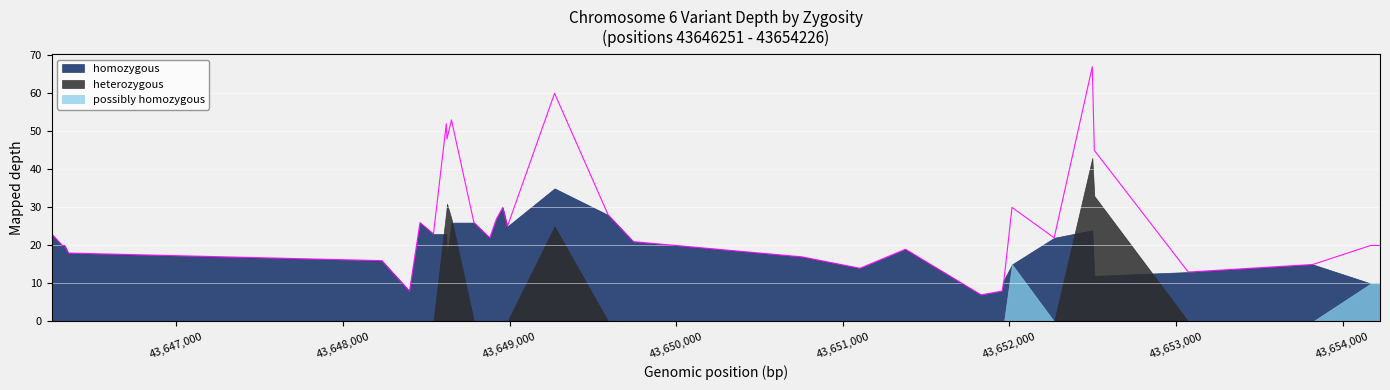

The value of heterozygous at 5 is 0. True or false?

True